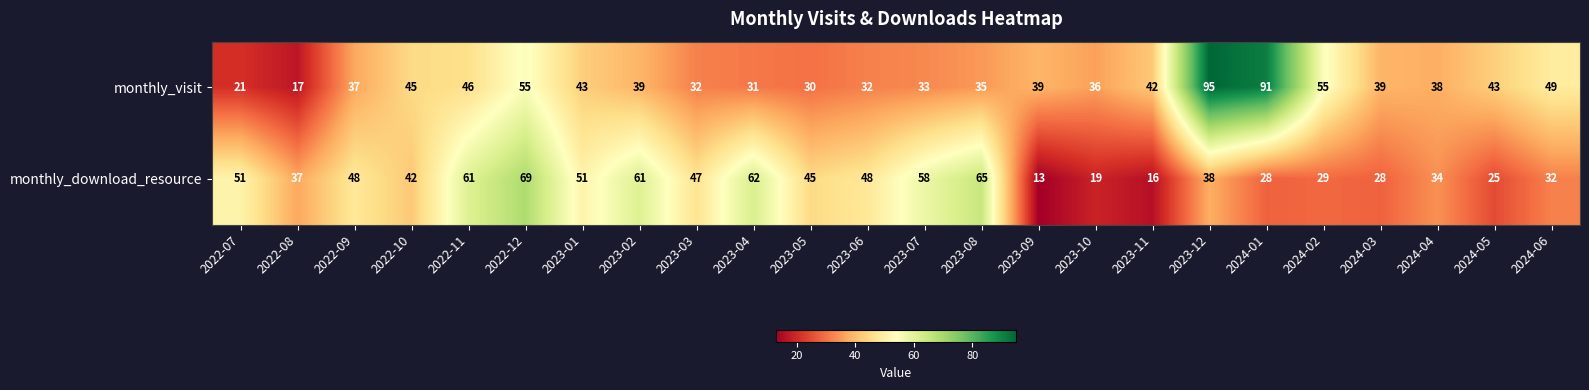

At which category is the sum across all series the highest?

2023-12